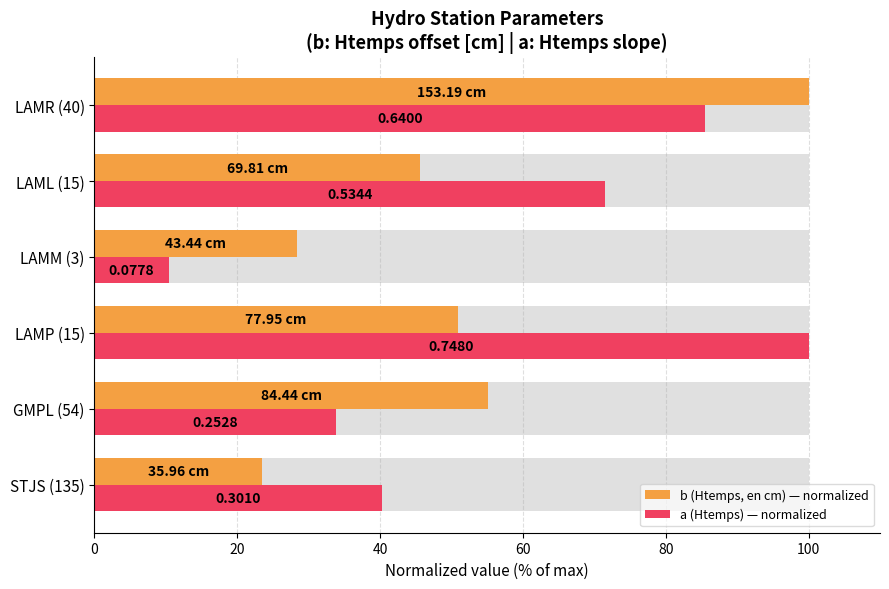

Which series has the largest total across all categories?

a (Htemps) — normalized